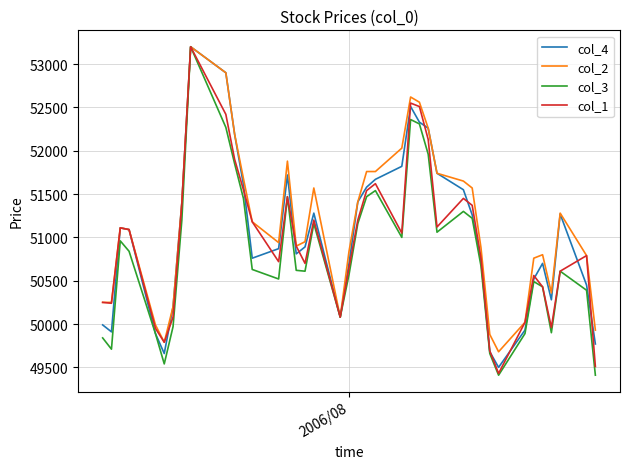

What is the maximum value shown in the chart?

53200